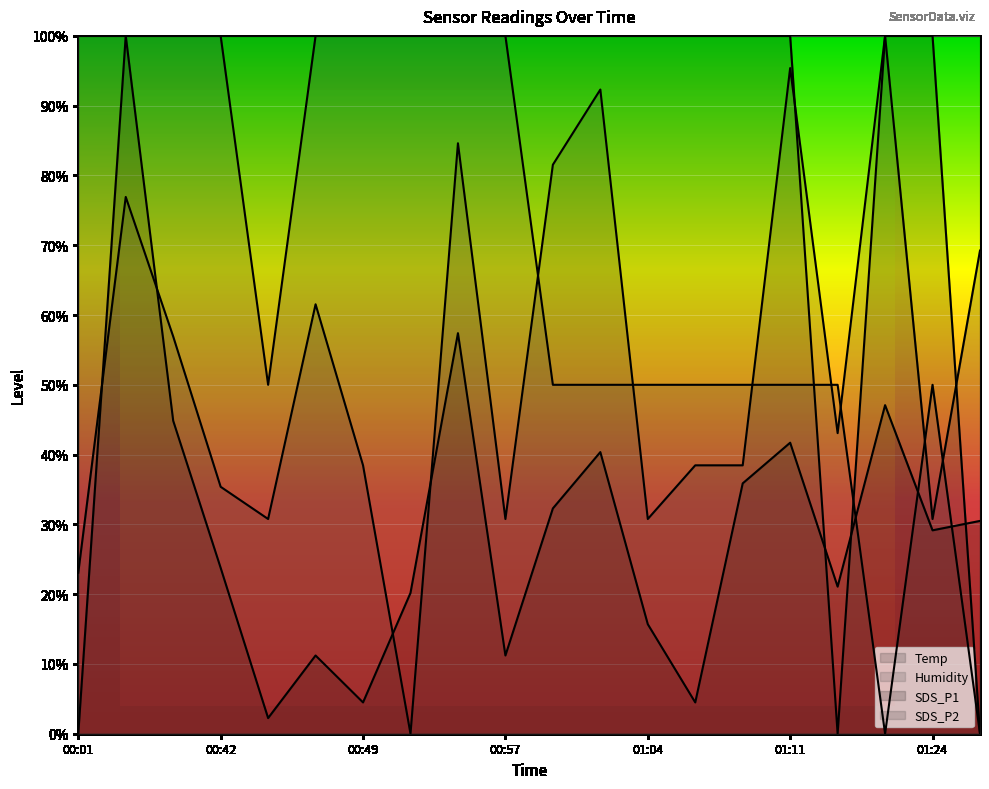

What is the approximate value of SDS_P2 at 00:49?

38.5